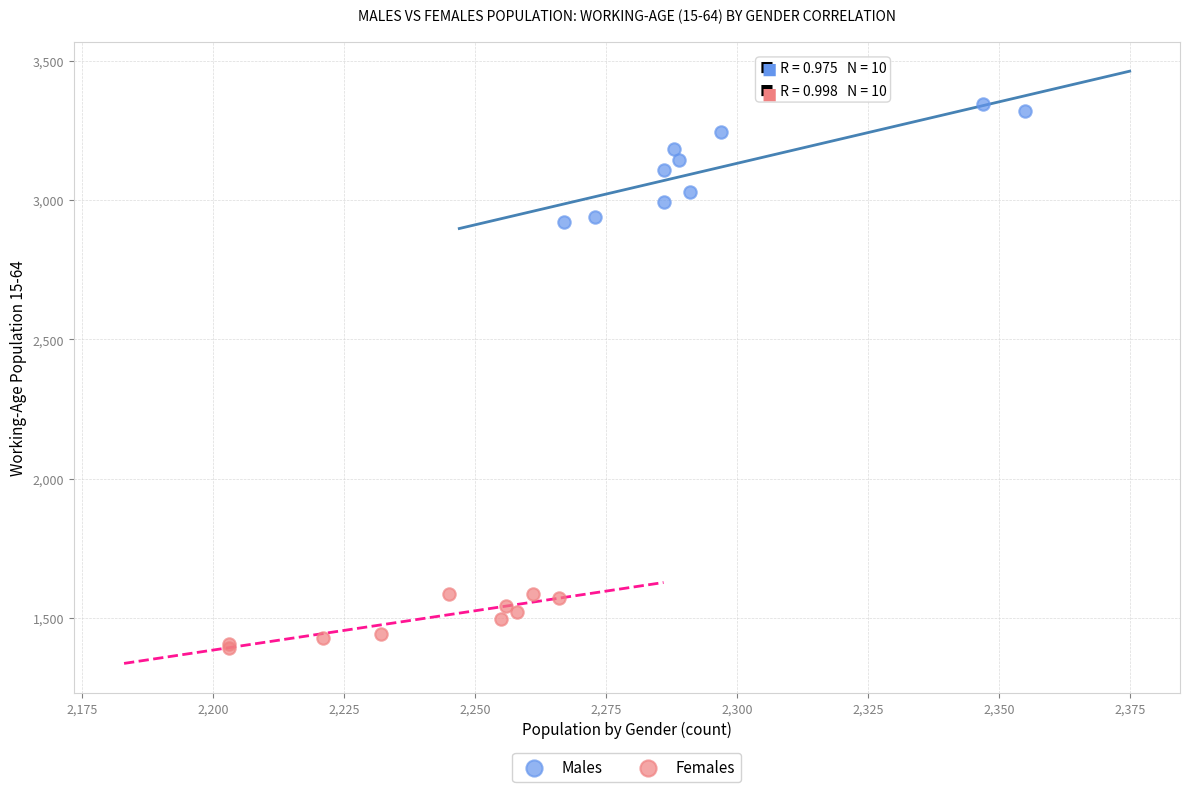

Which series has the largest Y range (max minus min)?

Males